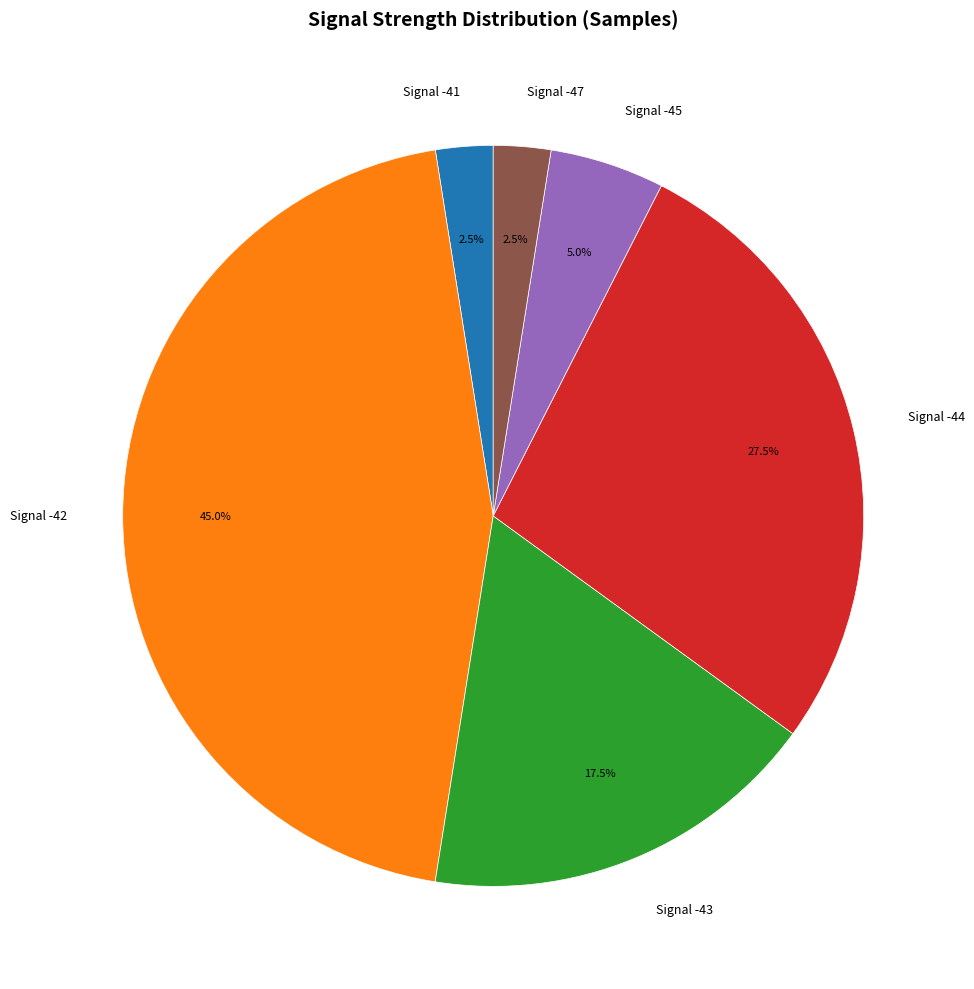

Which category has the biggest portion of the pie?

Signal -42